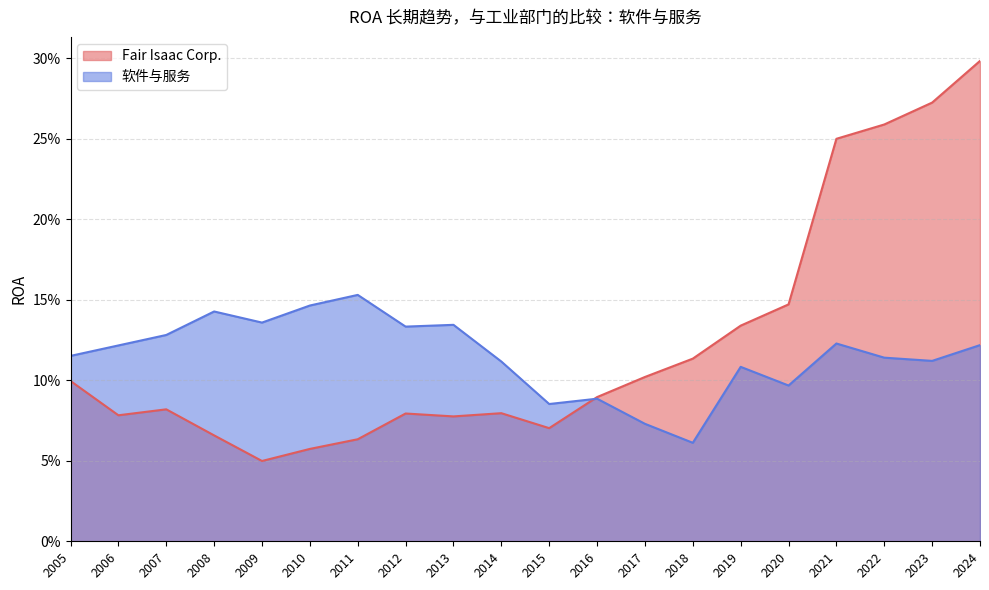

True or false: Fair Isaac Corp. has a value of 0.1 at 2020.

False